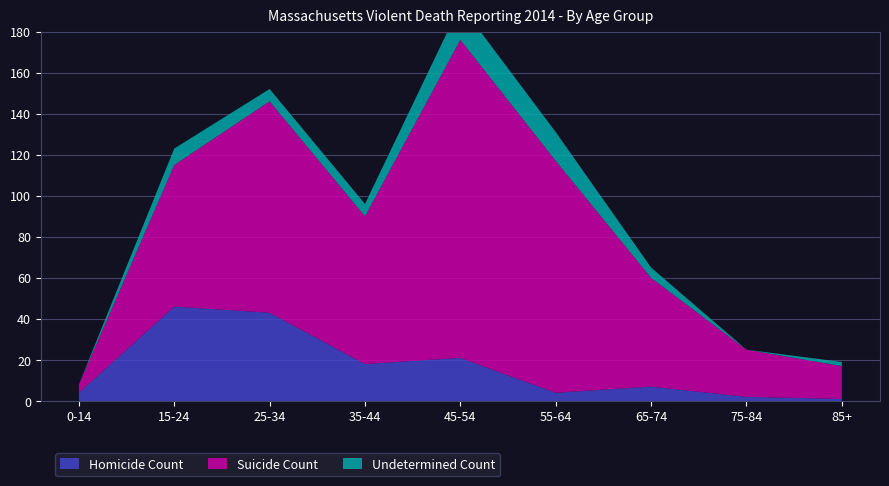

Reading right to left, what are all the values shown in this chart?

Homicide Count: 85+=1	75-84=2	65-74=7	55-64=4	45-54=21	35-44=18	25-34=43	15-24=46	0-14=4
Suicide Count: 85+=16	75-84=23	65-74=53	55-64=113	45-54=155	35-44=72	25-34=103	15-24=69	0-14=4
Undetermined Count: 85+=2	75-84=0	65-74=5	55-64=14	45-54=17	35-44=6	25-34=6	15-24=8	0-14=0